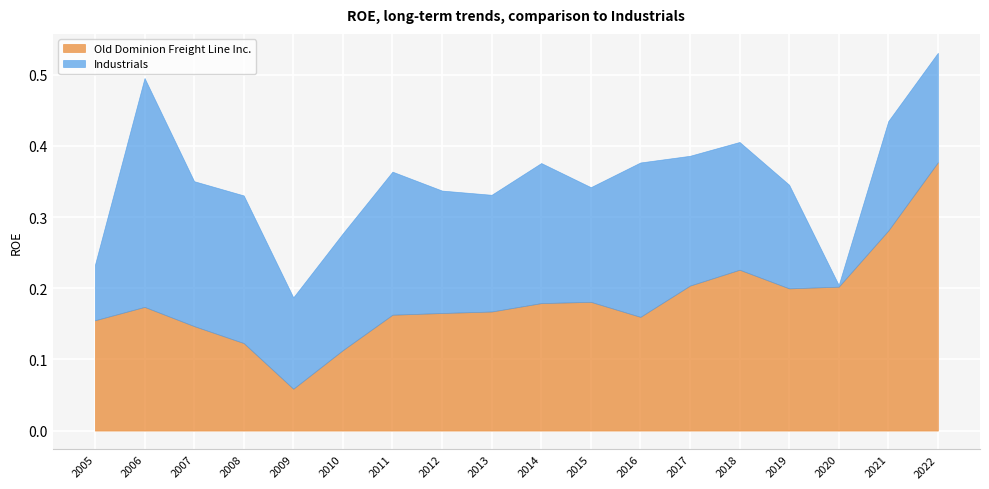

At which category is the sum across all series the highest?

2022